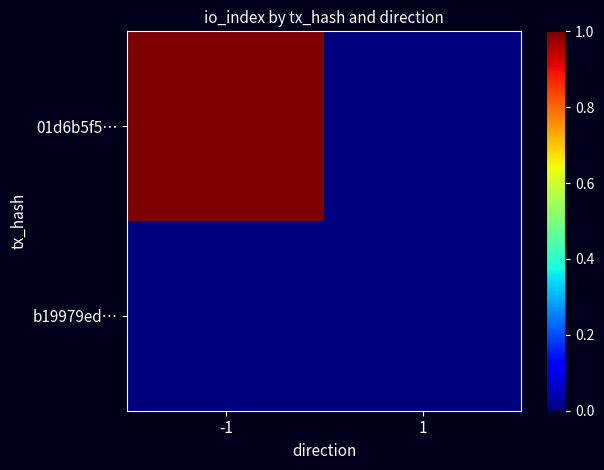

Reading left to right, extract all data points from this chart.

01d6b5f5…: -1=1	1=0
b19979ed…: -1=0	1=0